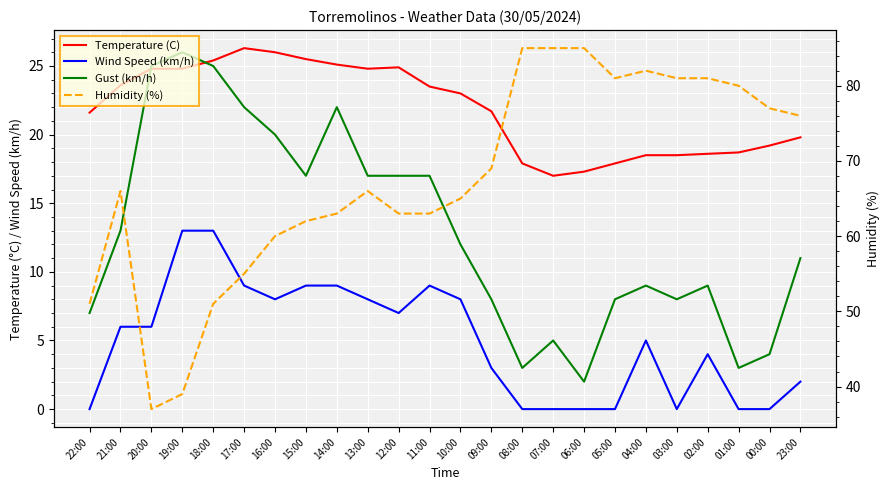

What is the label of the 10th point from the left?

13:00